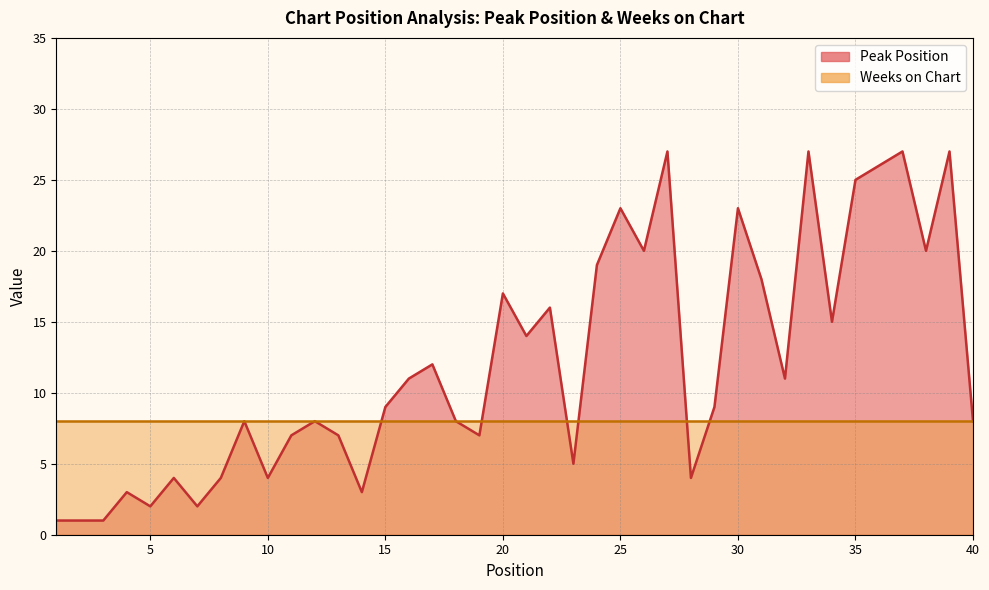

Rank the categories by value from lowest to highest.

1, 2, 3, 5, 7, 4, 14, 6, 8, 10, 28, 23, 11, 13, 19, 9, 12, 18, 40, 15, 29, 16, 32, 17, 21, 34, 22, 20, 31, 24, 26, 38, 25, 30, 35, 36, 27, 33, 37, 39